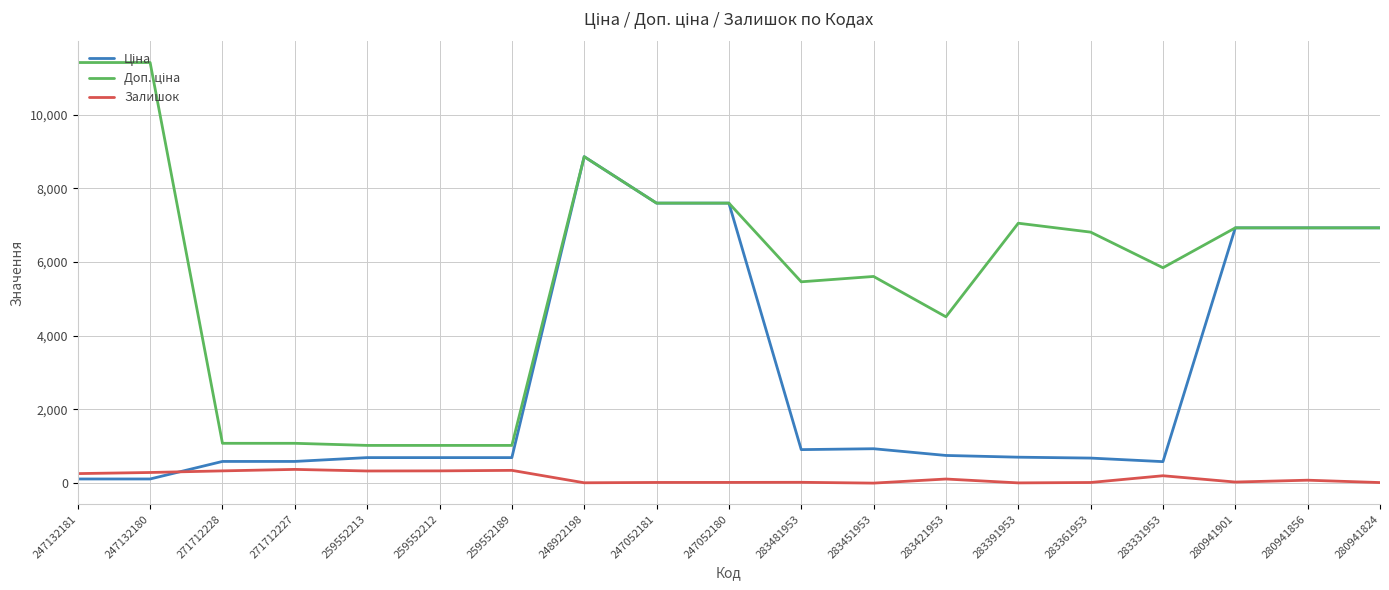

What is the spread (max minus min) of values at 259552189?

676.6